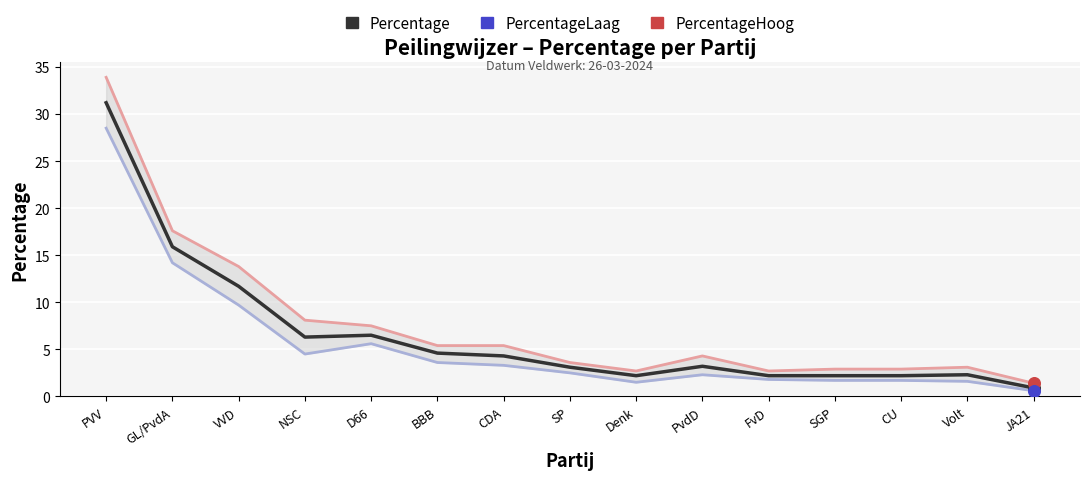

Is the value of PercentageLaag at PVV greater than the value of Percentage at CU?

Yes